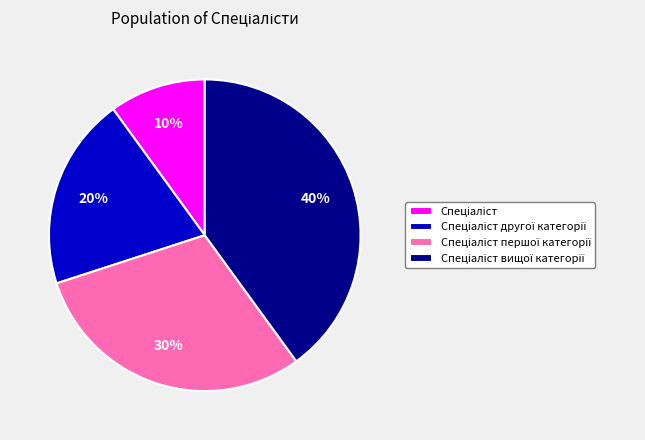

To the nearest percent, what is the difference between the largest and smallest slice percentages?

30%